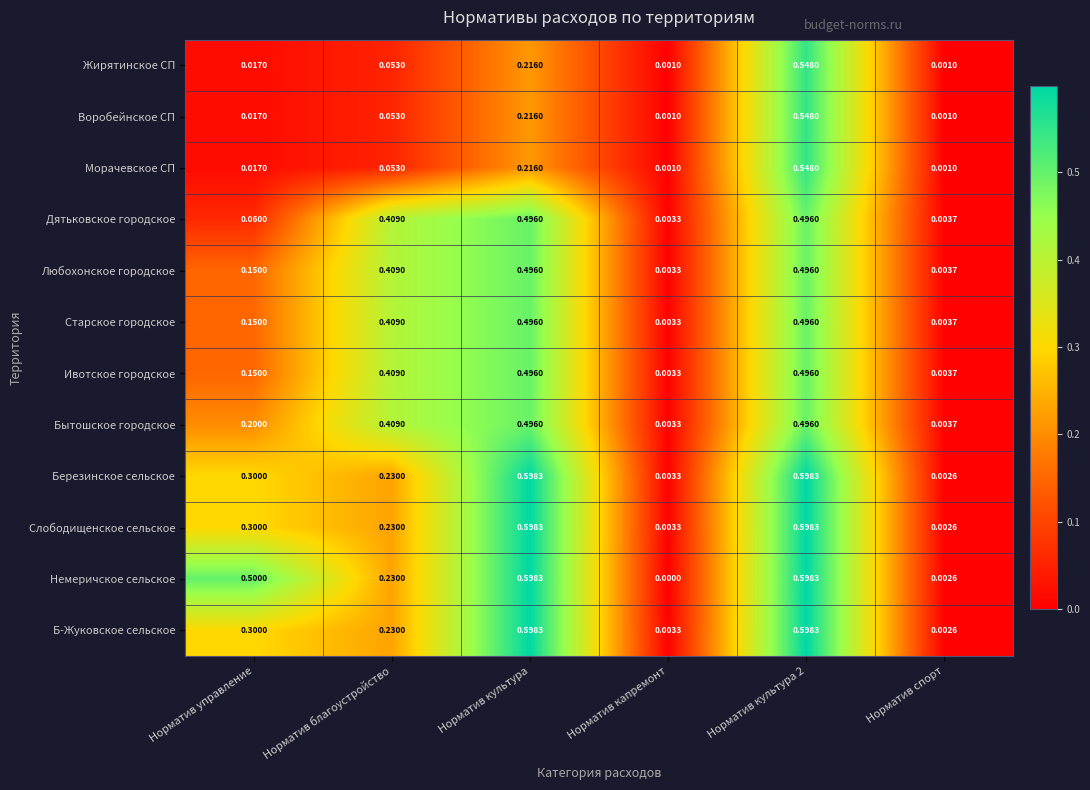

Is the value of Бытошское городское at Норматив культура greater than the value of Старское городское at Норматив управление?

Yes